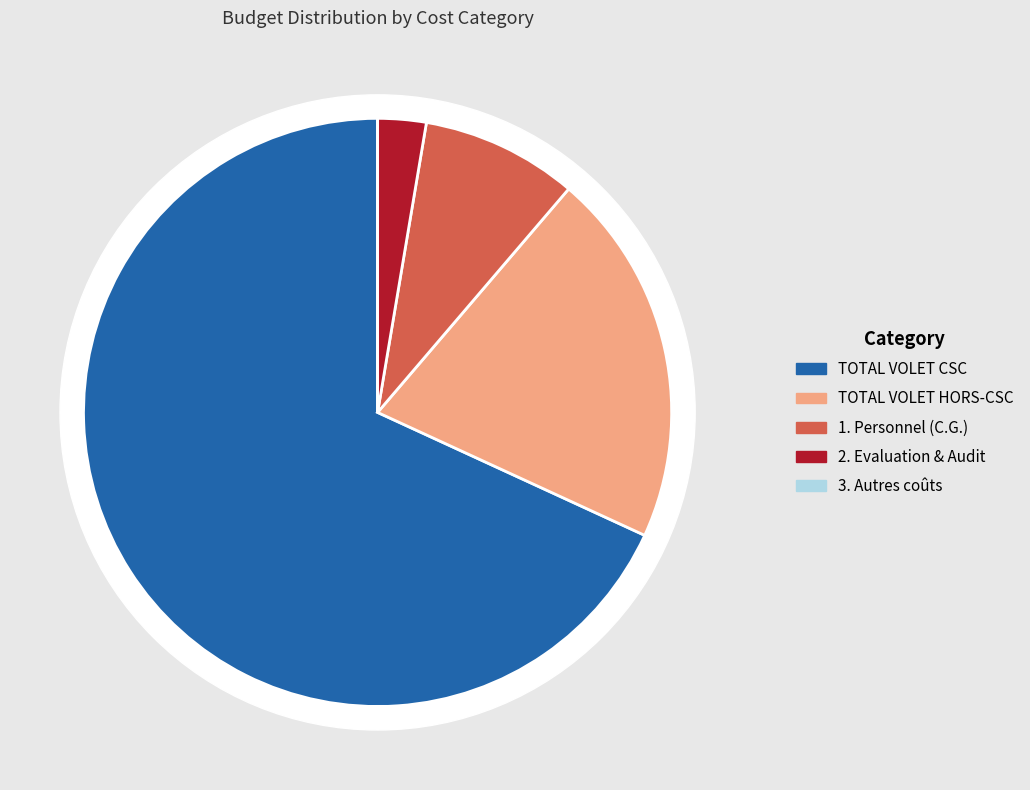

To the nearest percent, what is the combined percentage of TOTAL VOLET CSC and 1. Personnel (C.G.)?

77%